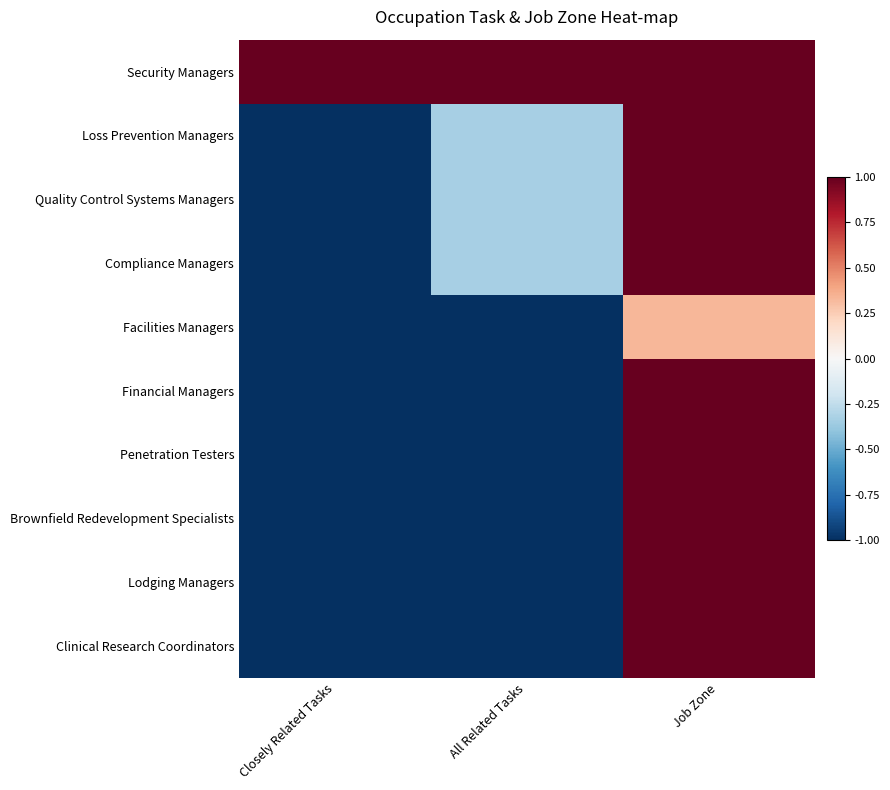

How many categories are shown in the chart?

3